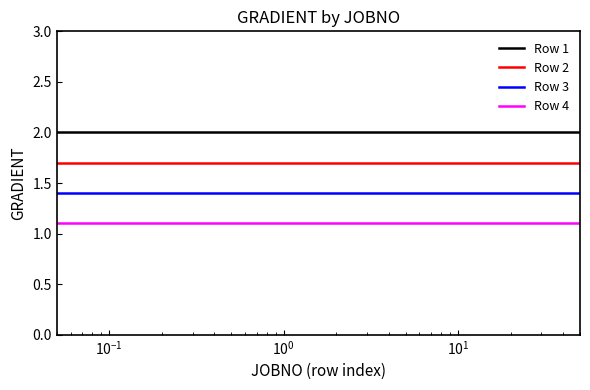

True or false: Row 3 and Row 2 intersect in this chart.

False